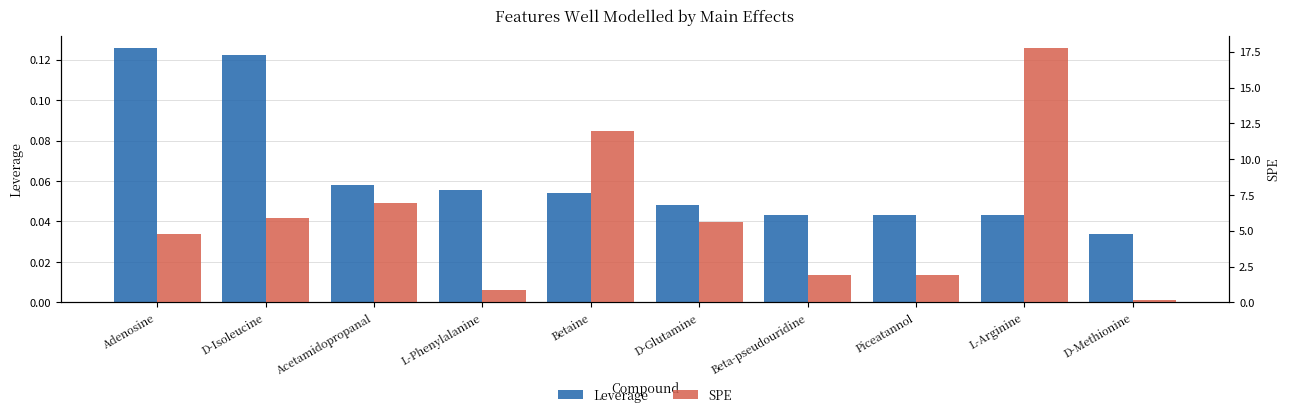

Reading left to right, what are all the values shown in this chart?

Leverage: Adenosine=0.1	D-Isoleucine=0.1	Acetamidopropanal=0.1	L-Phenylalanine=0.1	Betaine=0.1	D-Glutamine=0.0	Beta-pseudouridine=0.0	Piceatannol=0.0	L-Arginine=0.0	D-Methionine=0.0
SPE: Adenosine=4.8	D-Isoleucine=5.9	Acetamidopropanal=7.0	L-Phenylalanine=0.9	Betaine=11.9	D-Glutamine=5.6	Beta-pseudouridine=1.9	Piceatannol=1.9	L-Arginine=17.7	D-Methionine=0.1